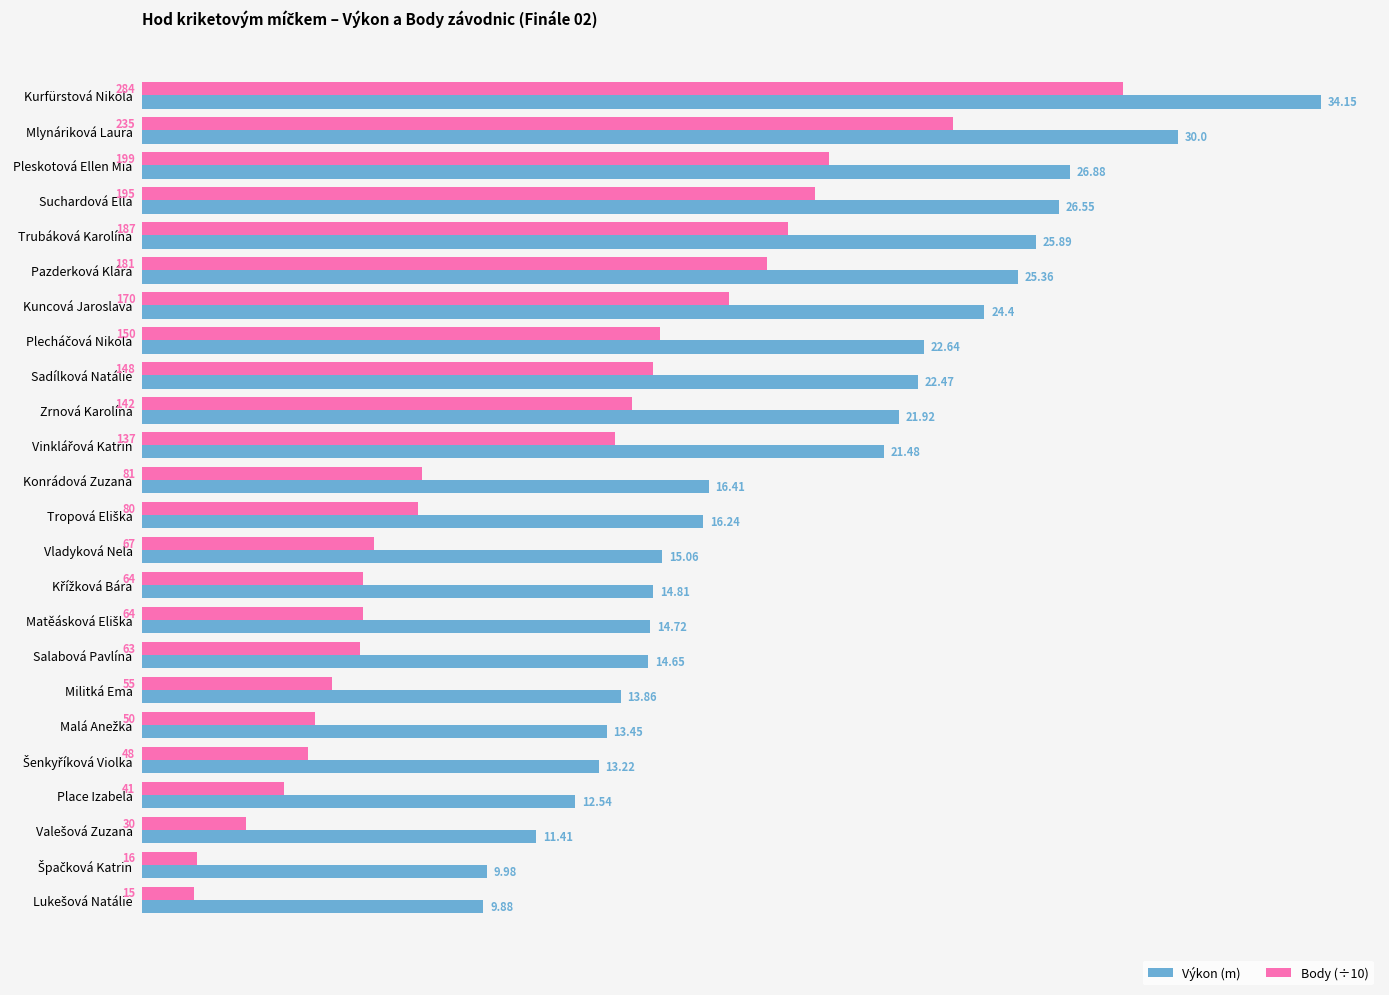

What is the sum of all Body (÷10) values?

270.2